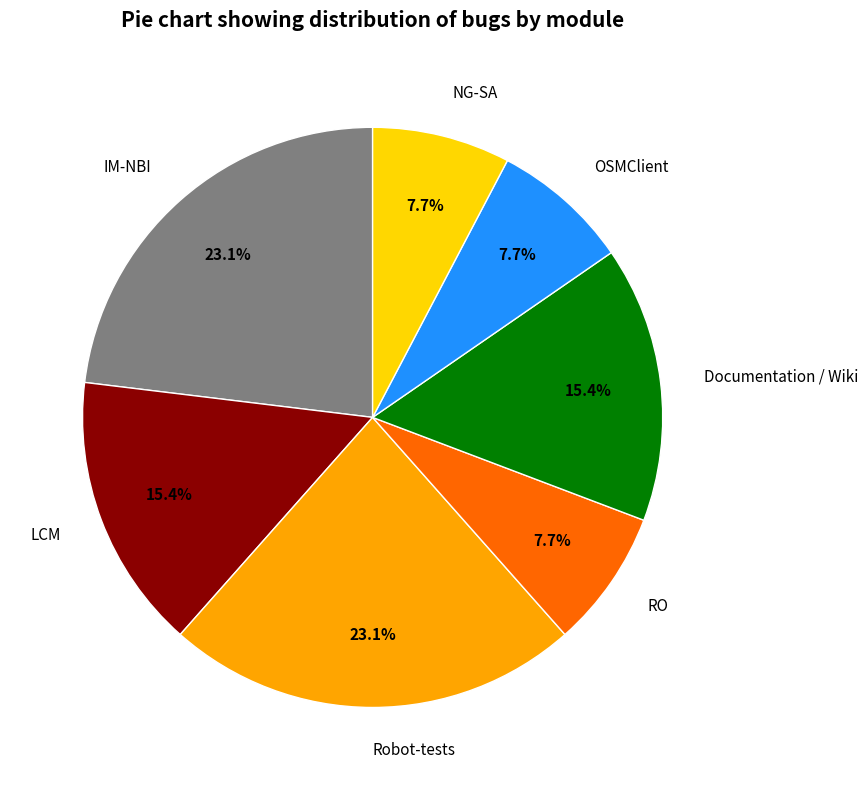

To the nearest percent, what percentage of the pie is Documentation / Wiki?

15%